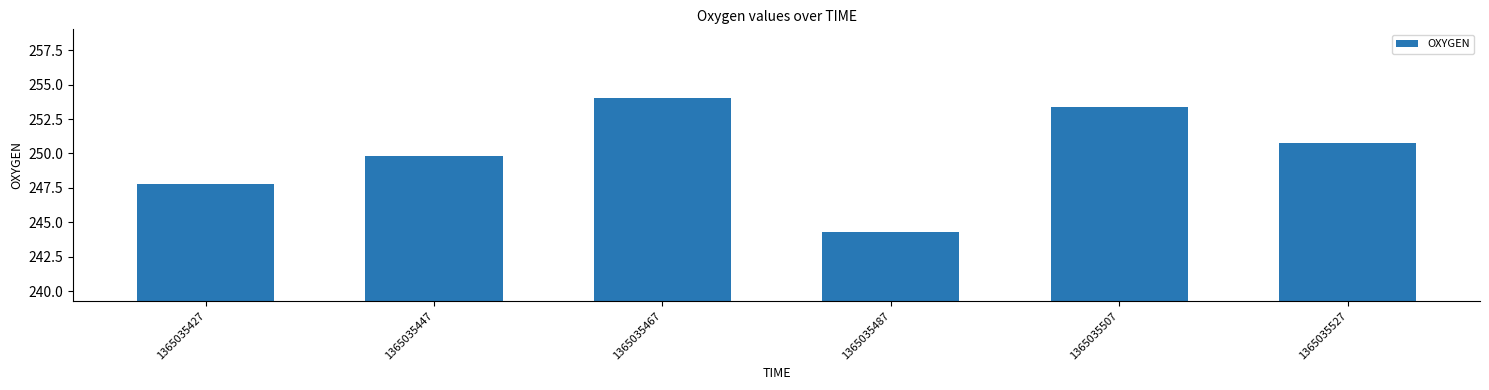

What is the change in value from 1365035447 to 1365035527?

+1.0